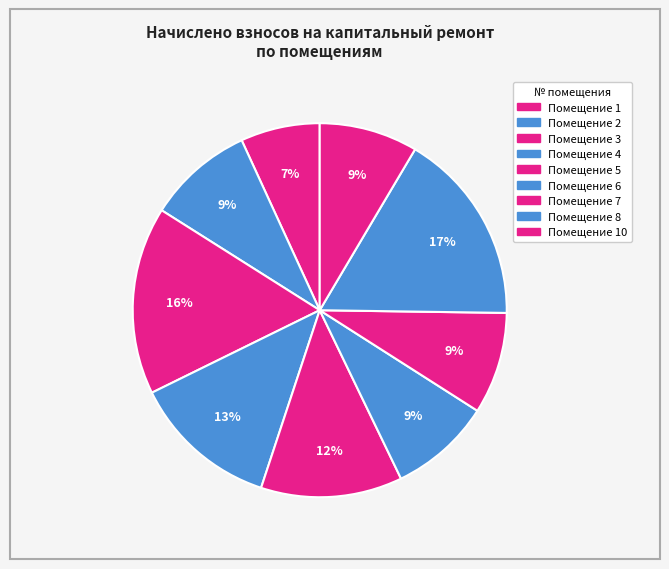

Is there a majority slice in this chart?

No